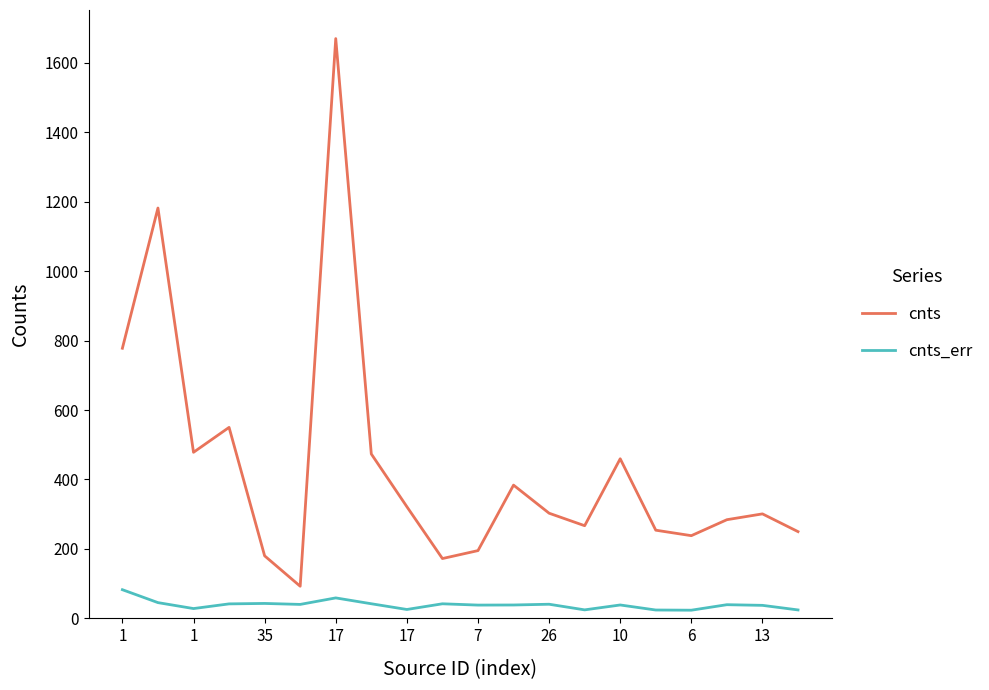

Which series has the largest range (max minus min)?

cnts